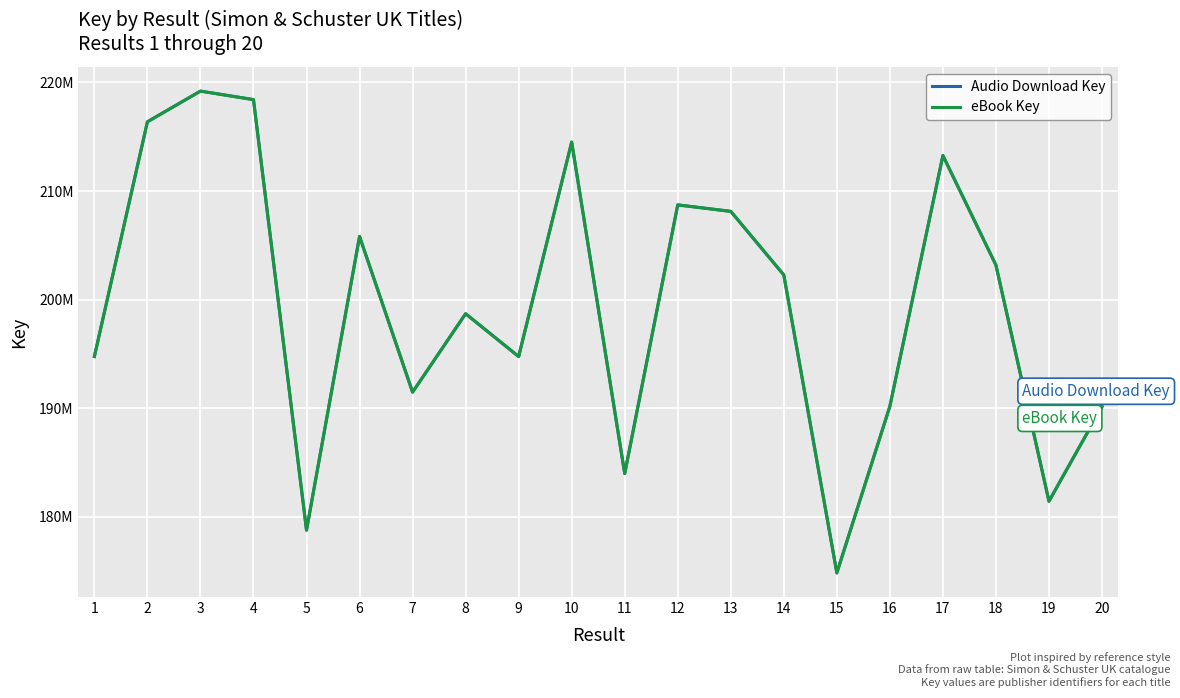

At which label does Audio Download Key reach its peak?

3